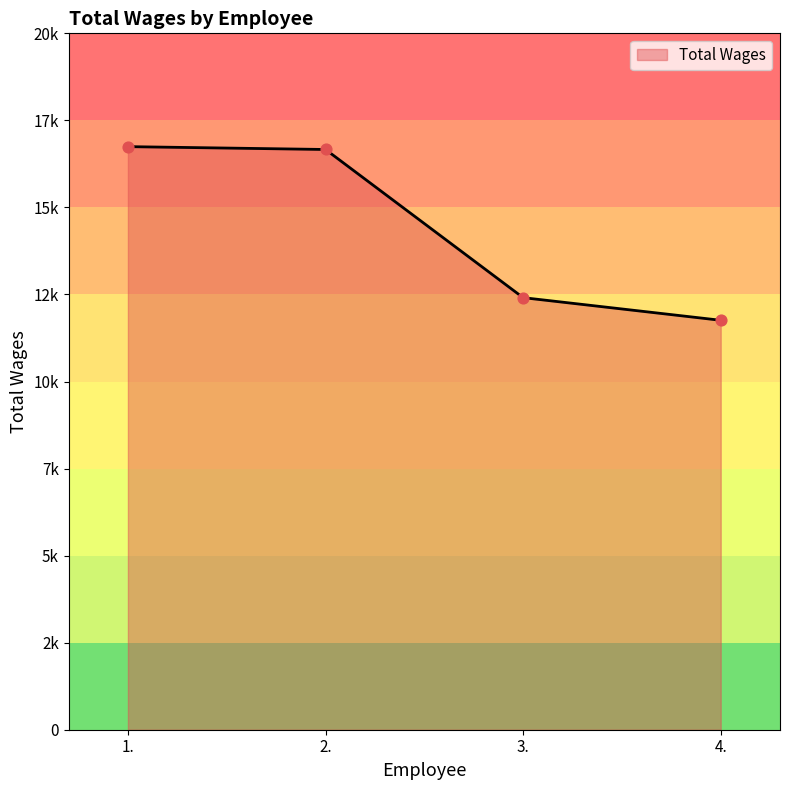

Between 4. and 3., which is larger?

3.